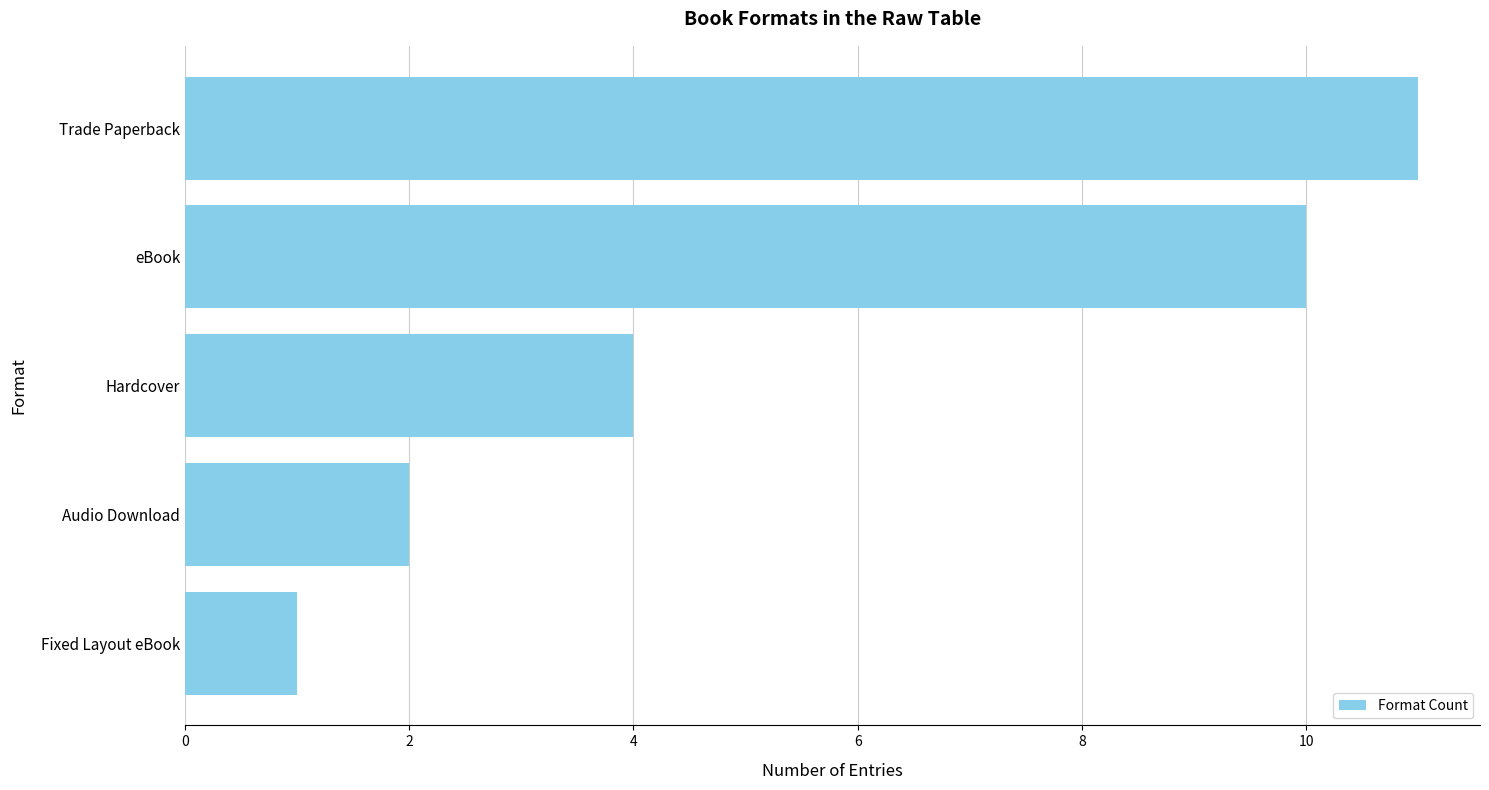

Is it true that the value at eBook is 14?

False